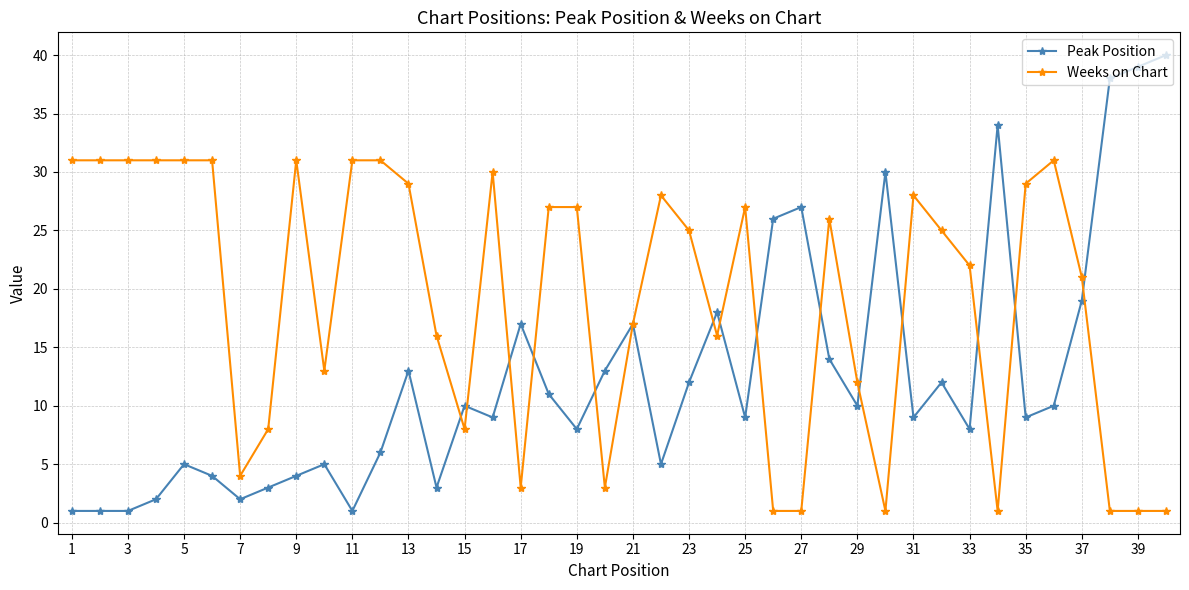

Which series has the largest total across all categories?

Weeks on Chart